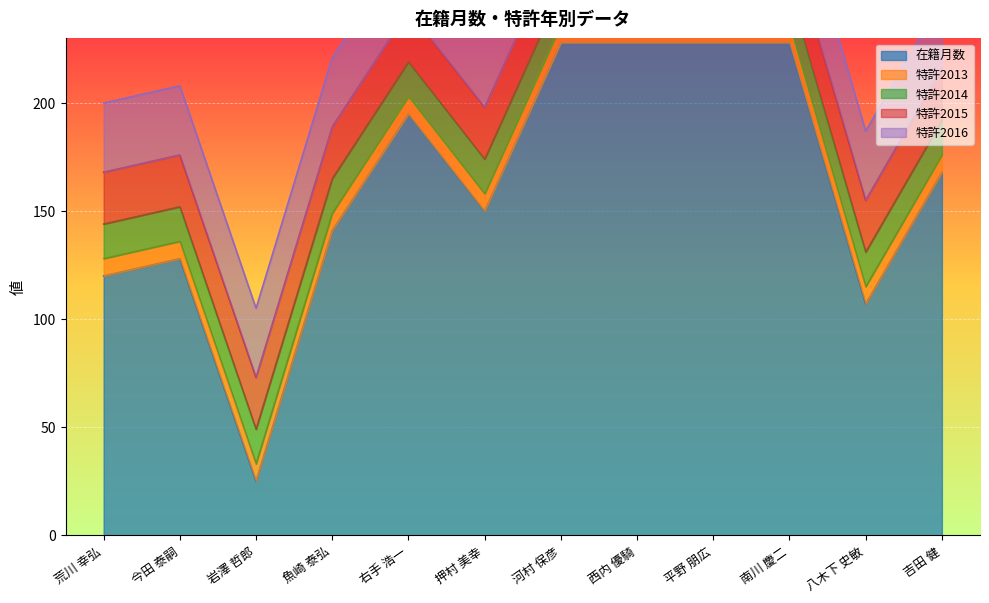

True or false: 特許2016 and 特許2014 intersect in this chart.

False